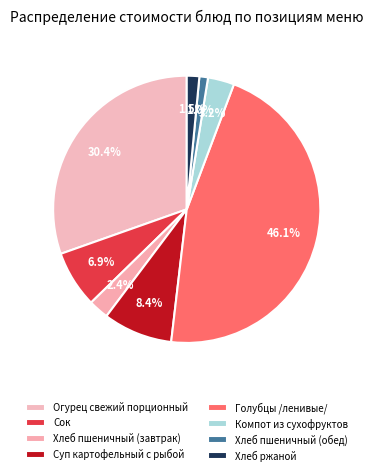

What is the ratio of the value at Хлеб ржаной to the value at Хлеб пшеничный (завтрак)?

0.6